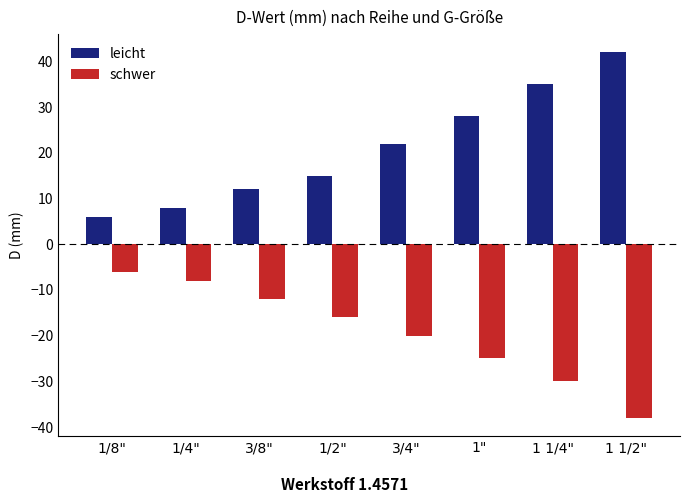

What is the difference between the maximum and minimum values in the leicht series?

36